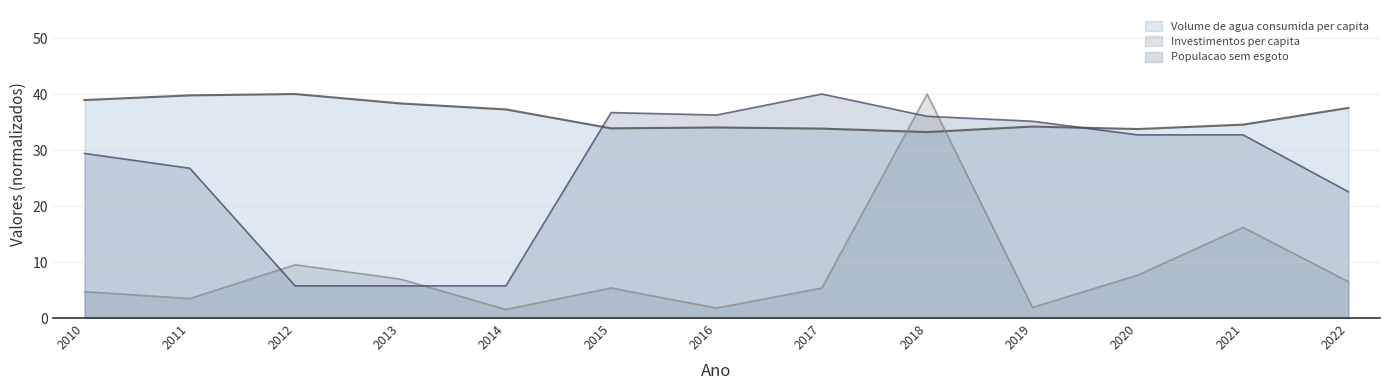

What is the maximum value shown in the chart?

40.0